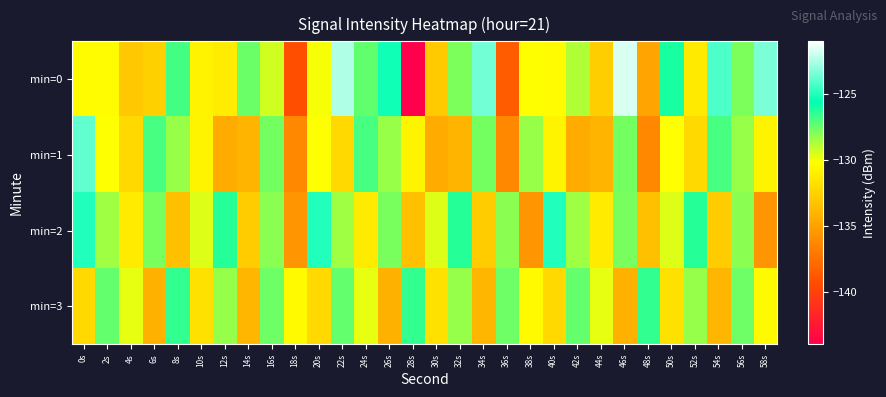

At which category does the chart reach its peak across all series?

46s